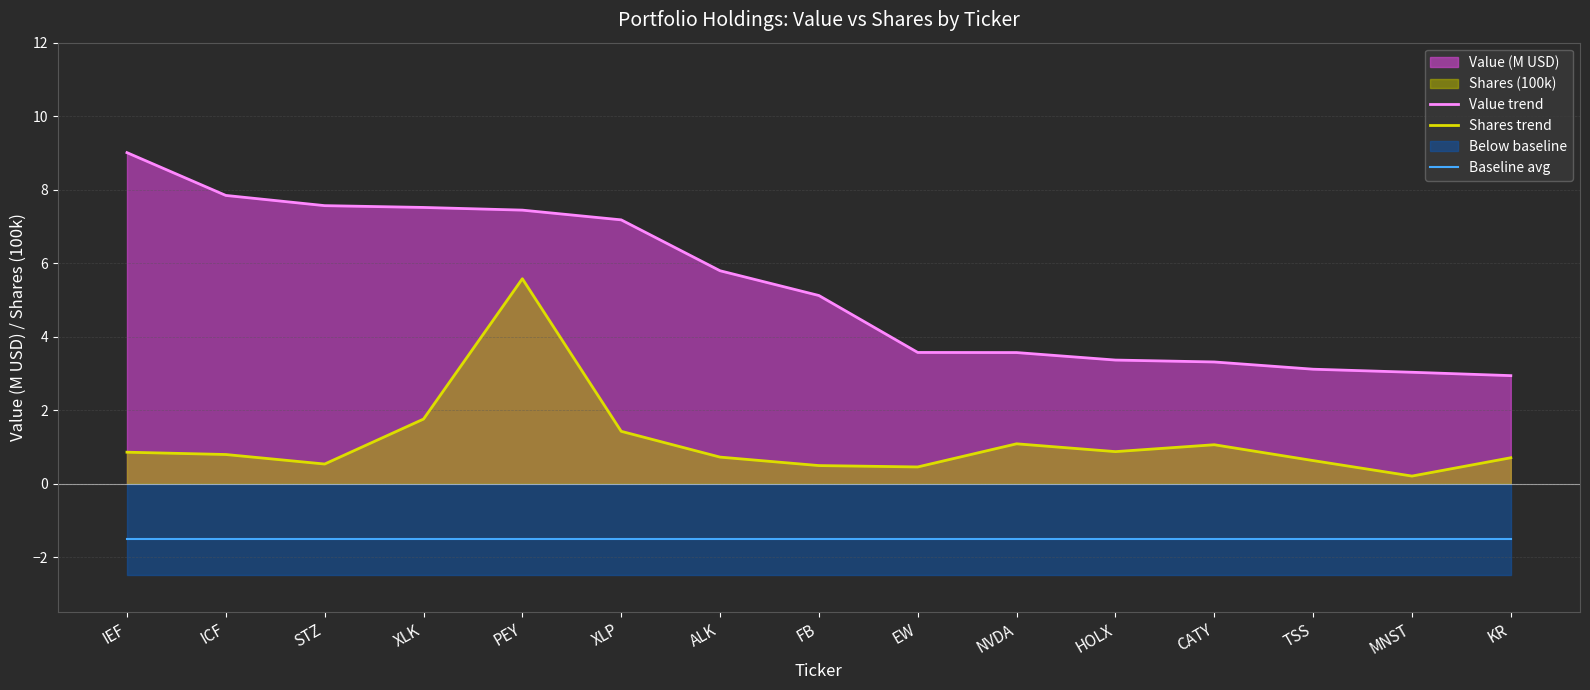

What is the label of the 7th point from the right?

EW